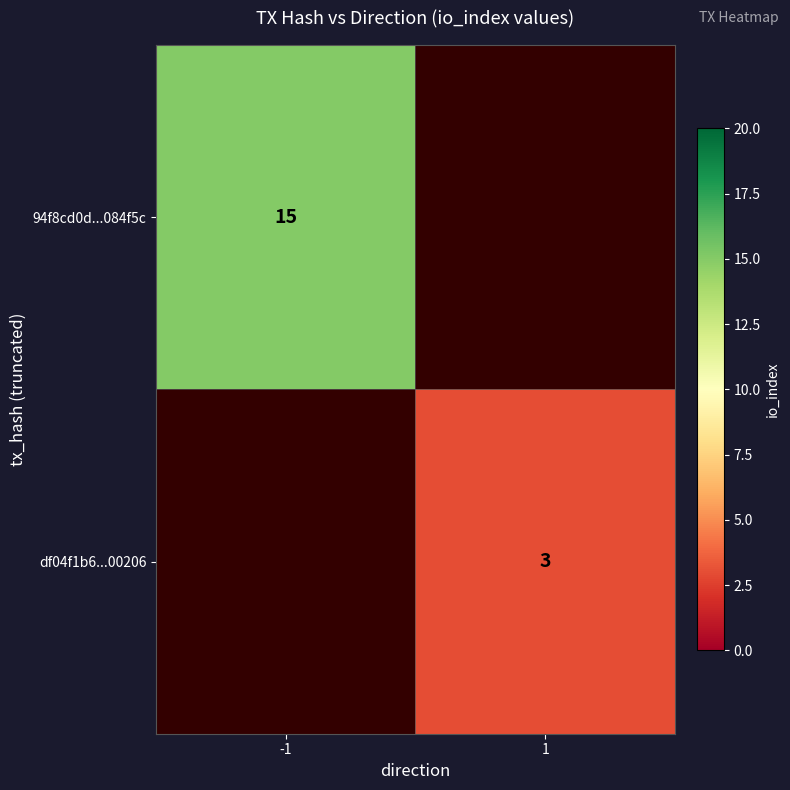

True or false: 94f8cd0d...084f5c has a value of 15 at -1.

True